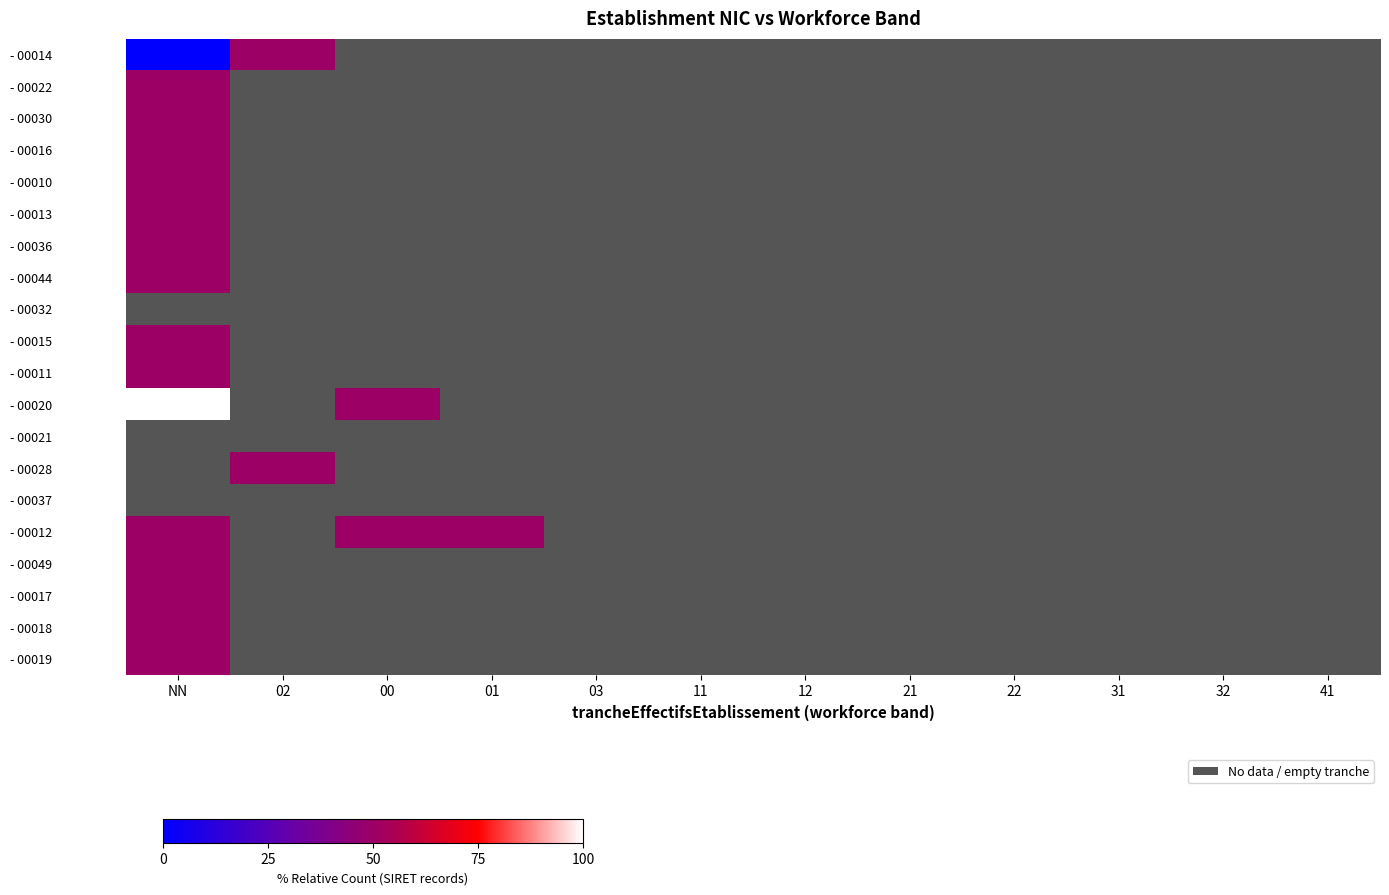

Is the value of - 00020 at NN greater than the value of - 00019 at 21?

No